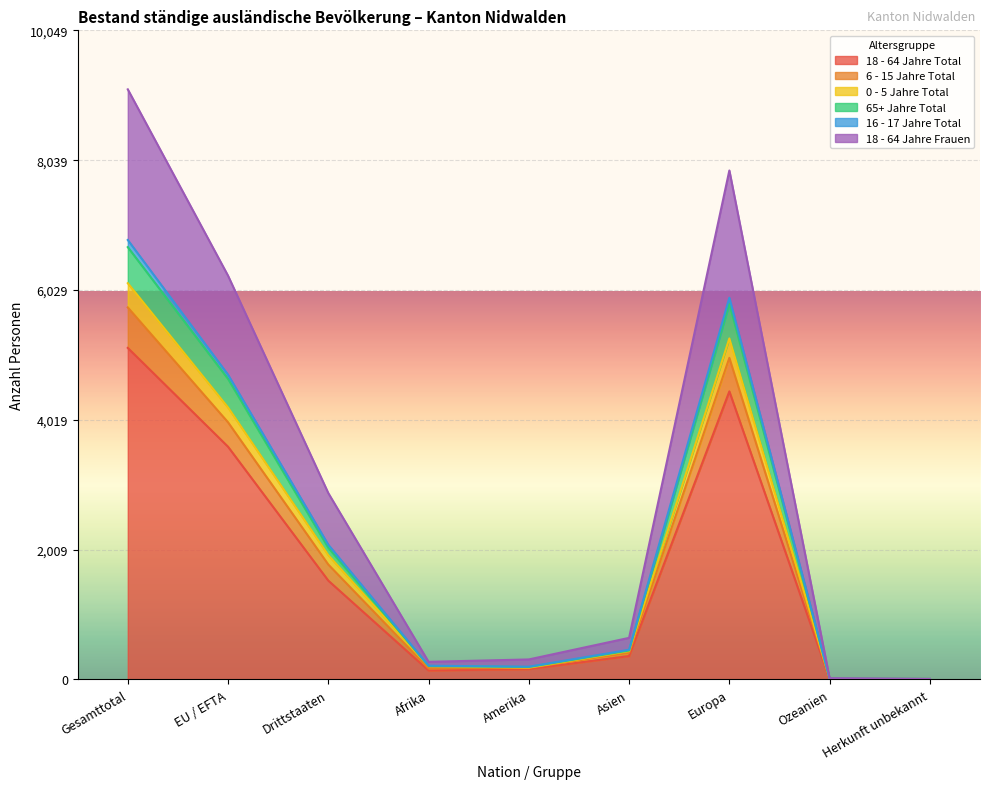

At how many categories does at least one series exceed 8569?

1